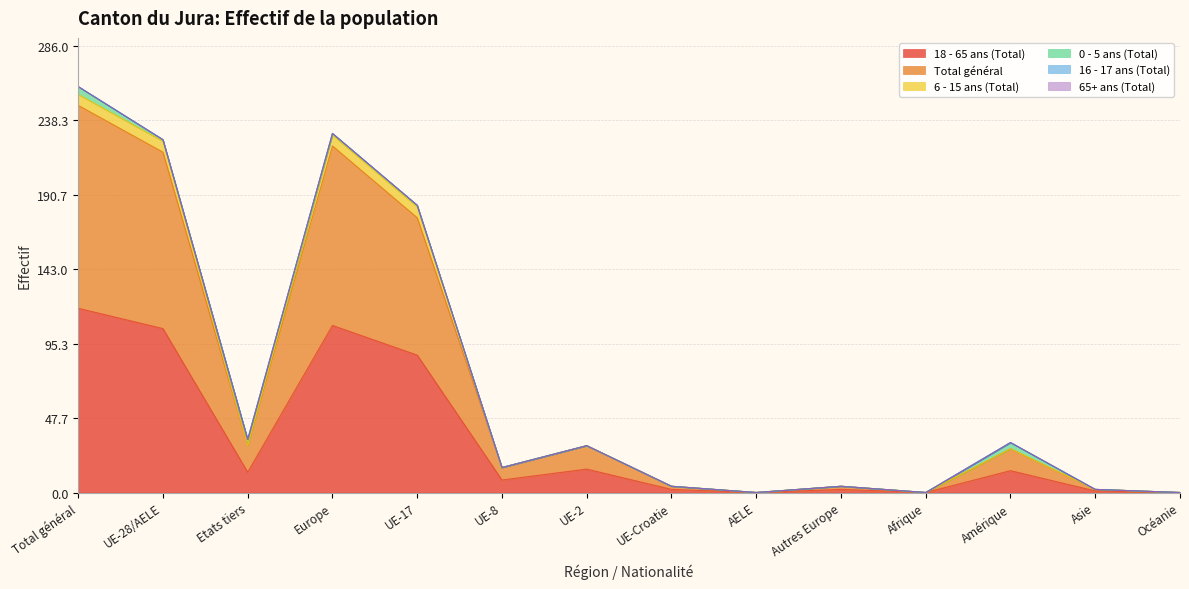

At how many categories does at least one series exceed 246?

1